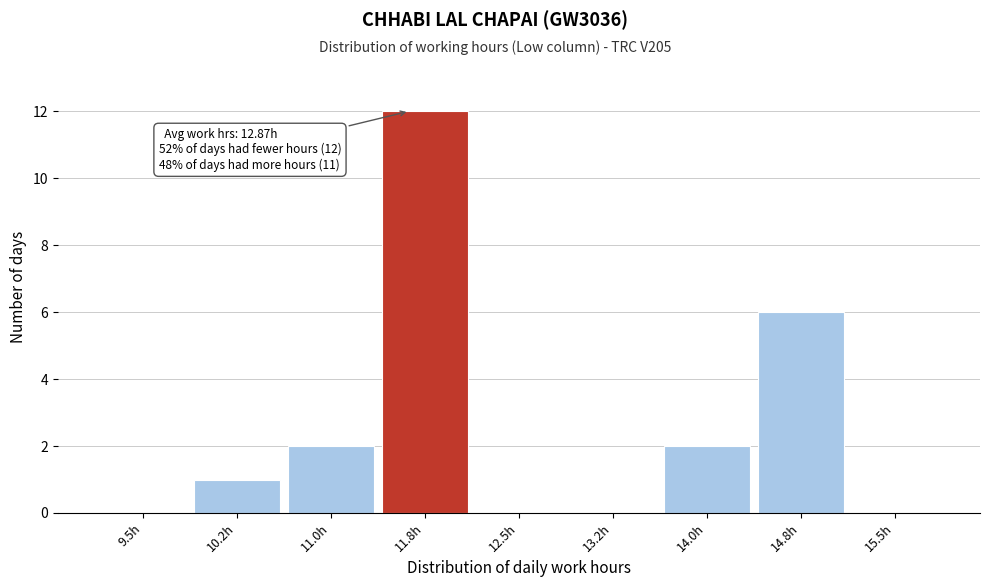

Reading right to left, what are all the values shown in this chart?

15.5h=0	14.8h=6	14.0h=2	13.2h=0	12.5h=0	11.8h=12	11.0h=2	10.2h=1	9.5h=0